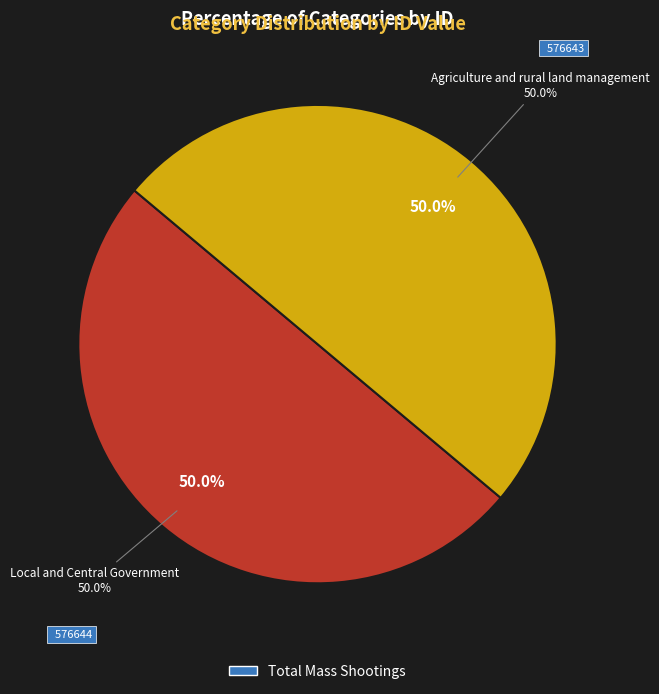

Which slice is the largest?

Local and Central Government